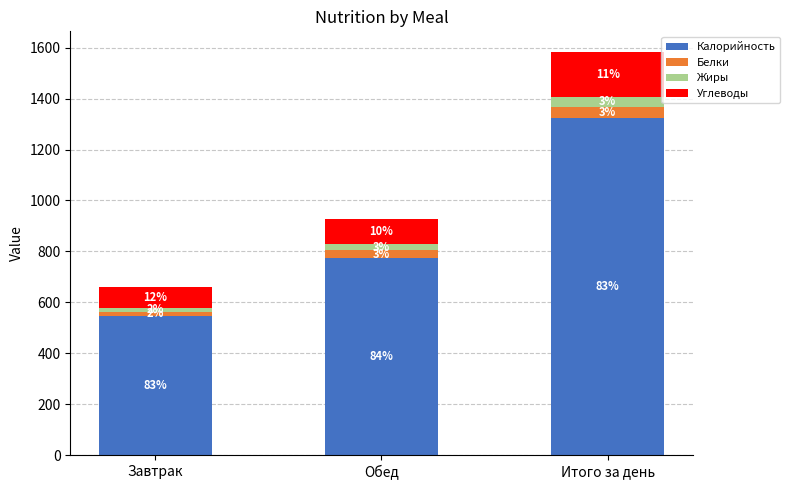

What position from the left is Завтрак?

1